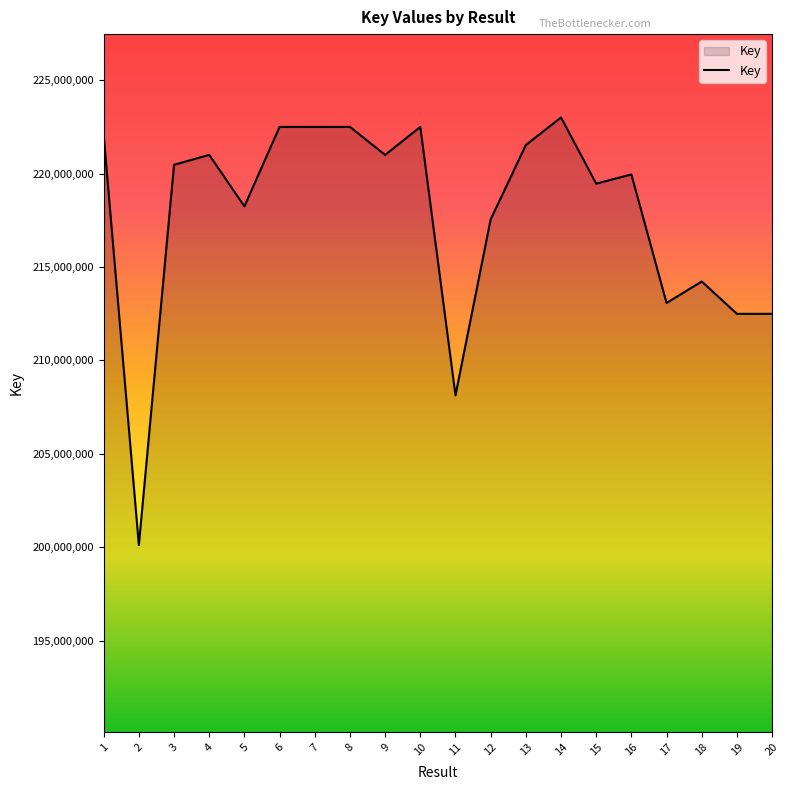

What is the maximum value shown in the chart?

222999334